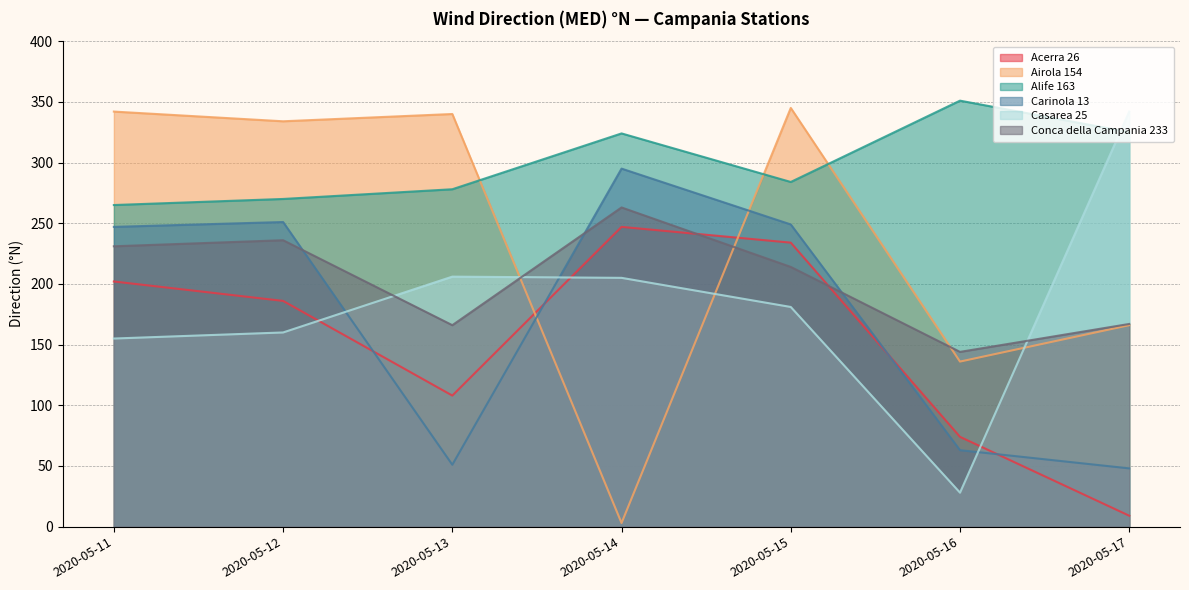

Where is the first local minimum for Airola 154?

2020-05-12